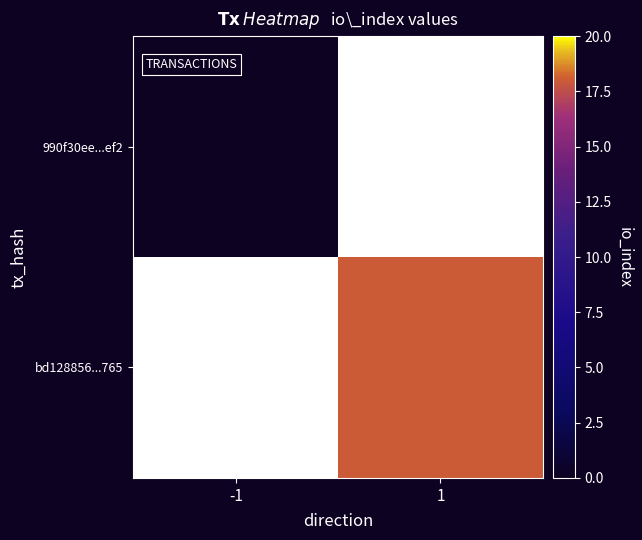

Which category has the lowest value across all series?

-1